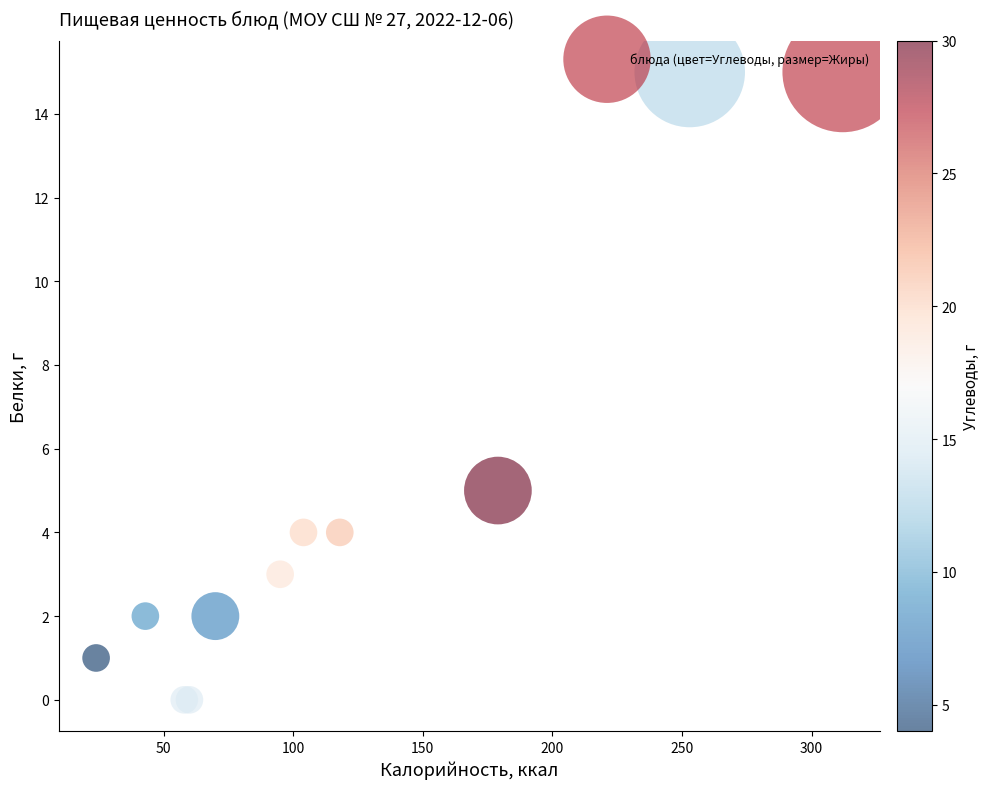

What Y value in the scatter plot is closest to 7?

5